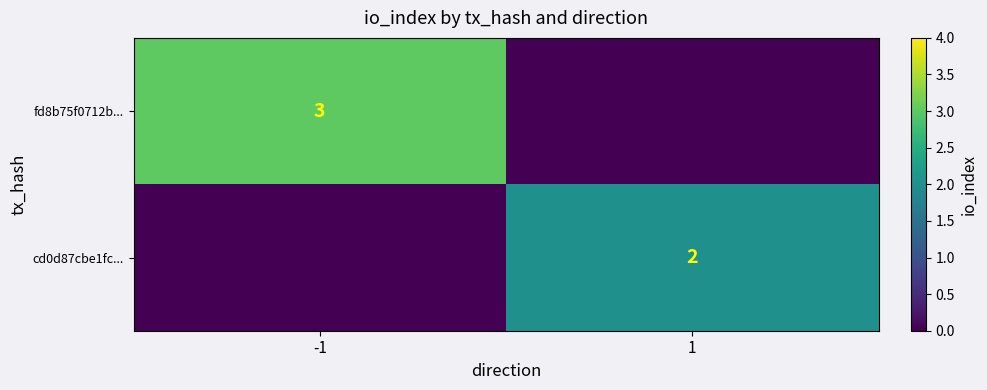

The cd0d87cbe1fc... series shows 1 at 1. True or false?

False